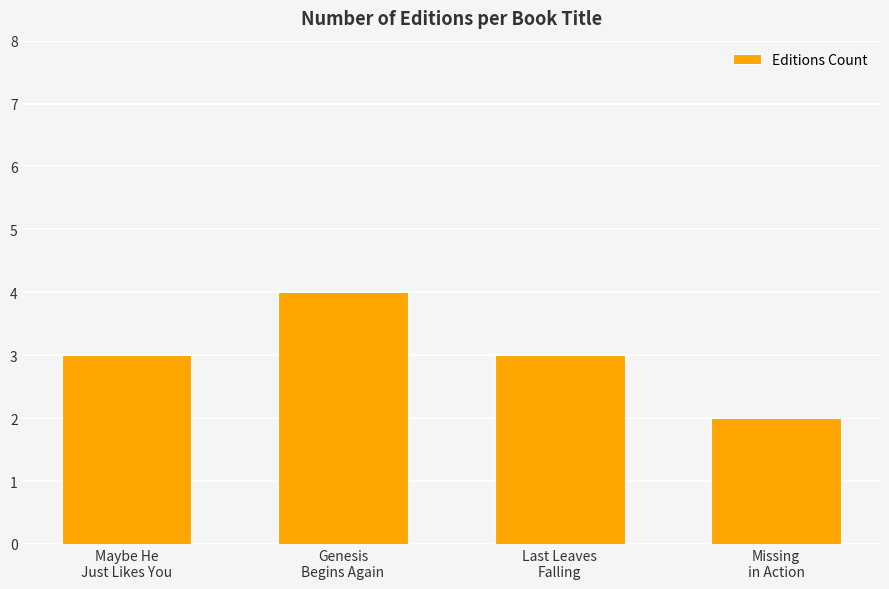

What is the change in value from Genesis
Begins Again to Missing
in Action?

-2